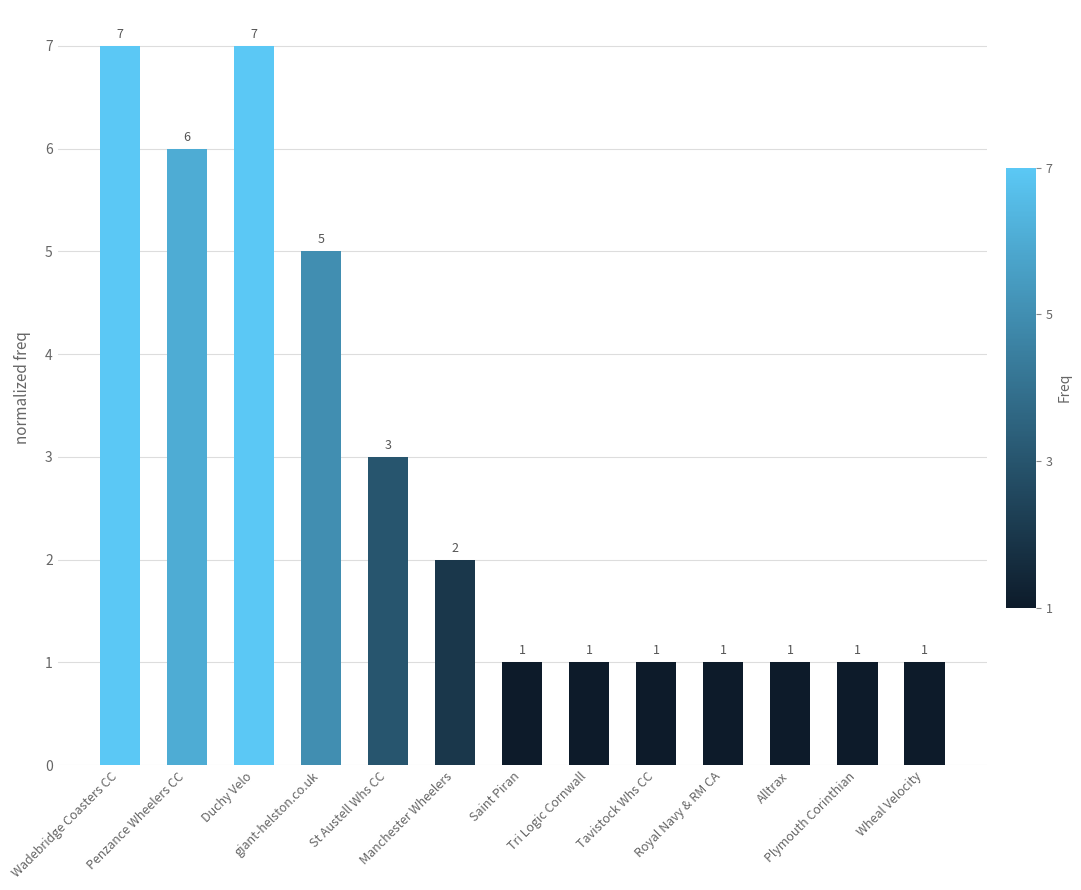

Count the values in the range 1 to 5.

10